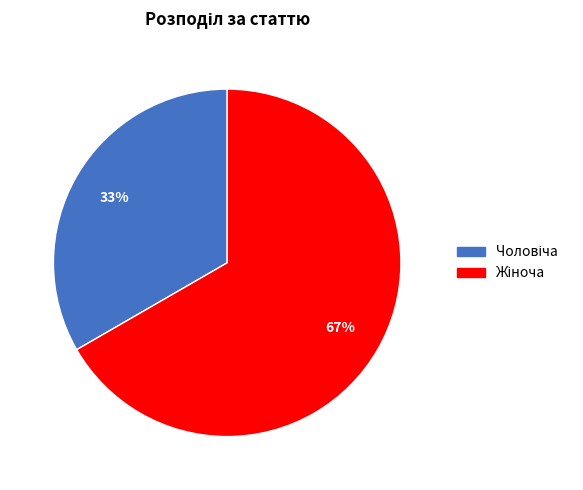

Does any single category account for the majority?

Yes